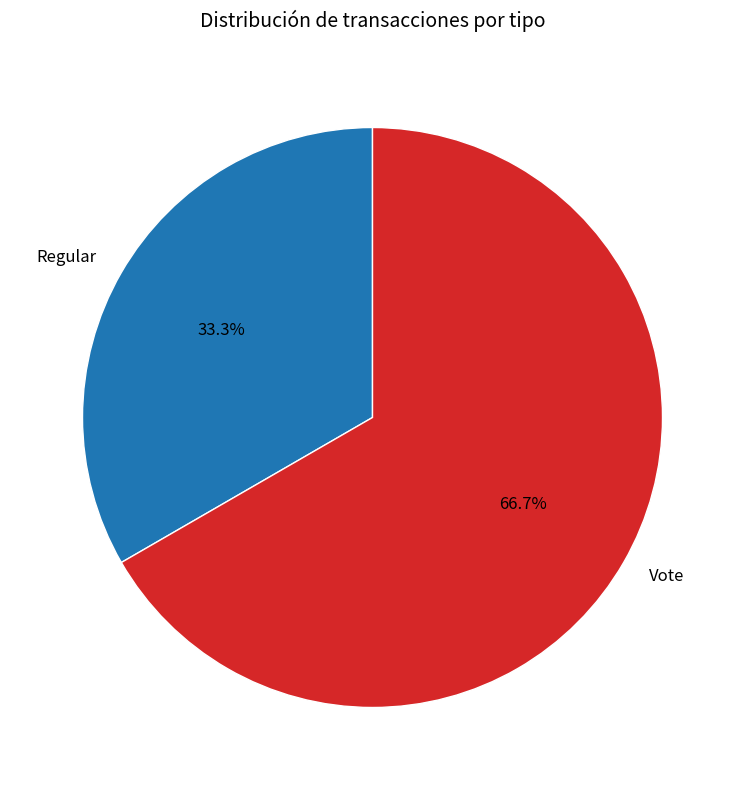

The Vote slice represents 67% of the pie. True or false?

True